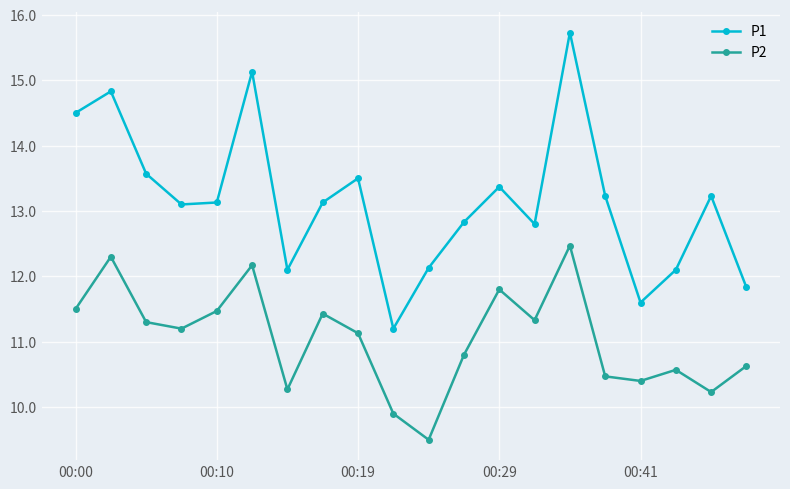

What is the difference between the second highest and second lowest values in the P2 series?

2.4